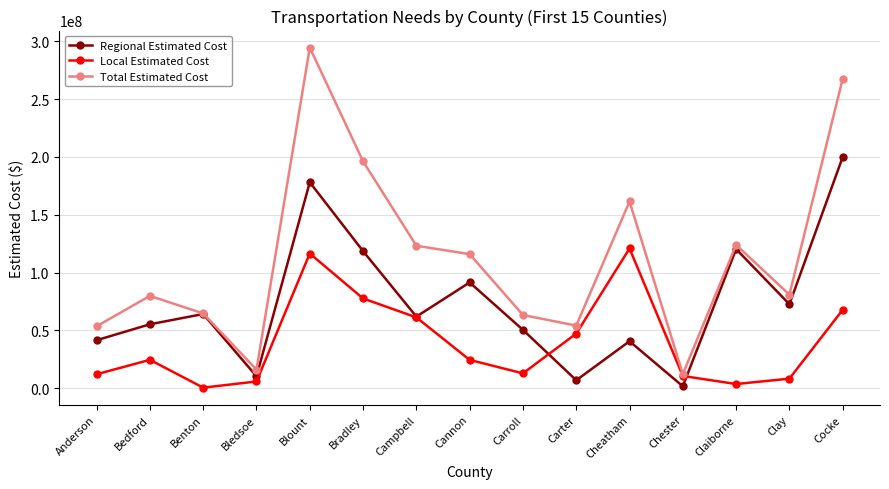

What is the difference between the highest and lowest values at Bedford?

55273000